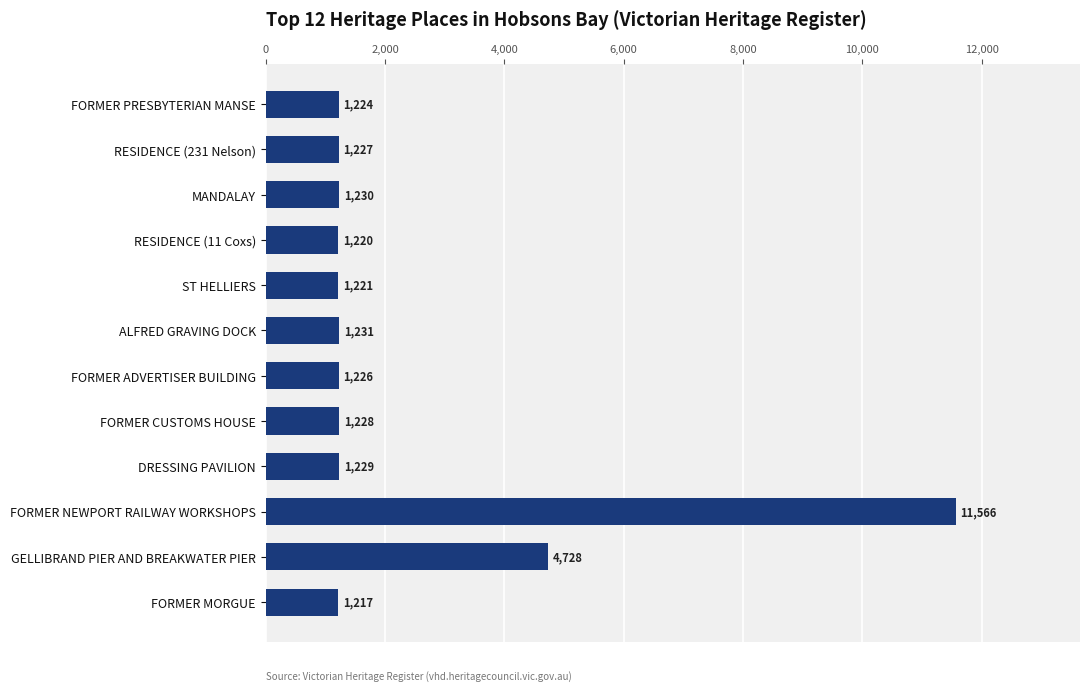

What is the approximate value at MANDALAY?

1230